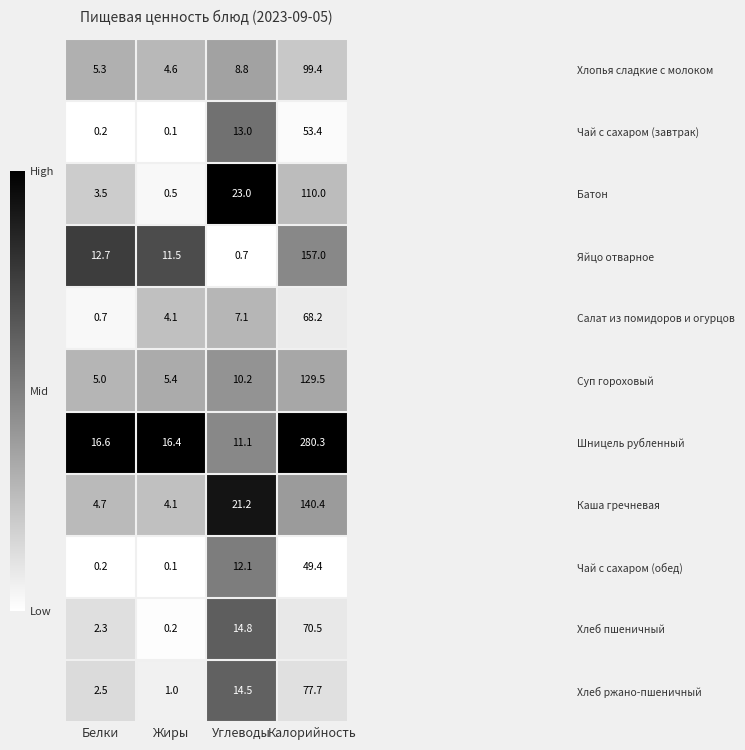

Which series has the widest spread of values?

Шницель рубленный